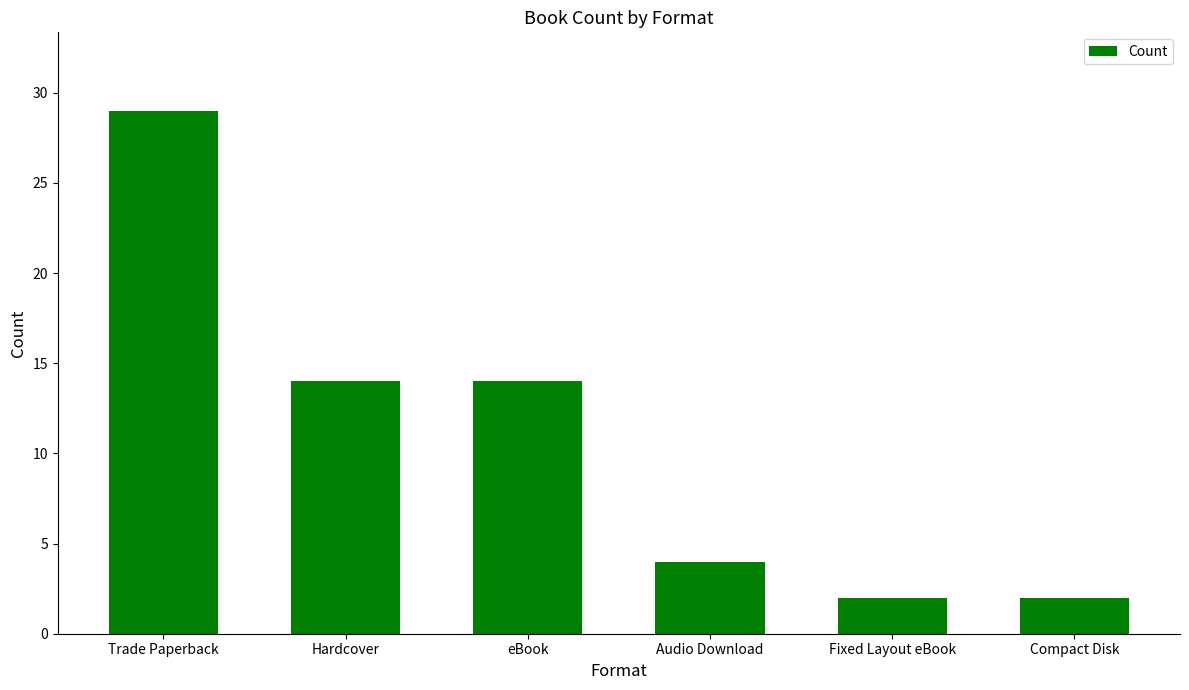

What is the change in value from eBook to Compact Disk?

-12